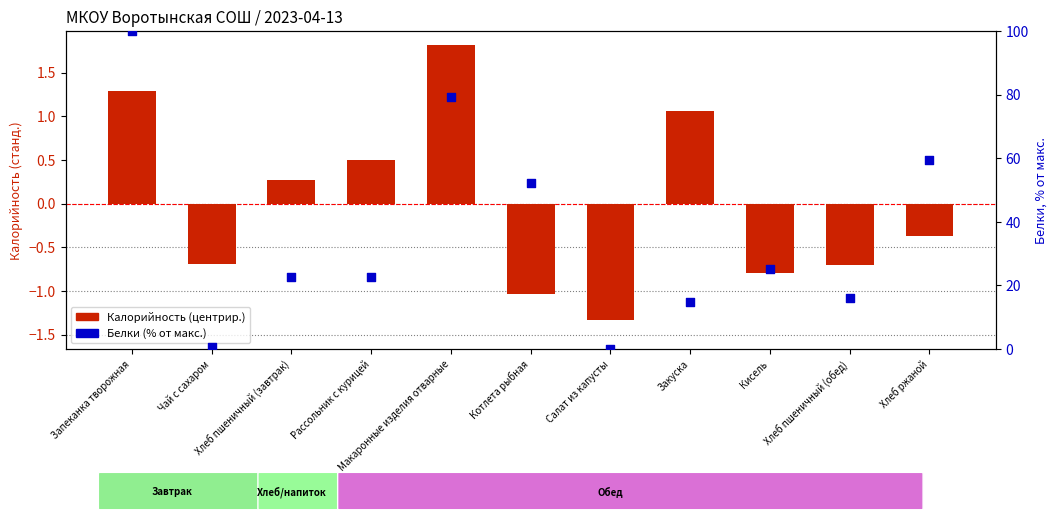

What are all the series names shown in the legend?

Калорийность (центрир.), Белки (% от макс.)